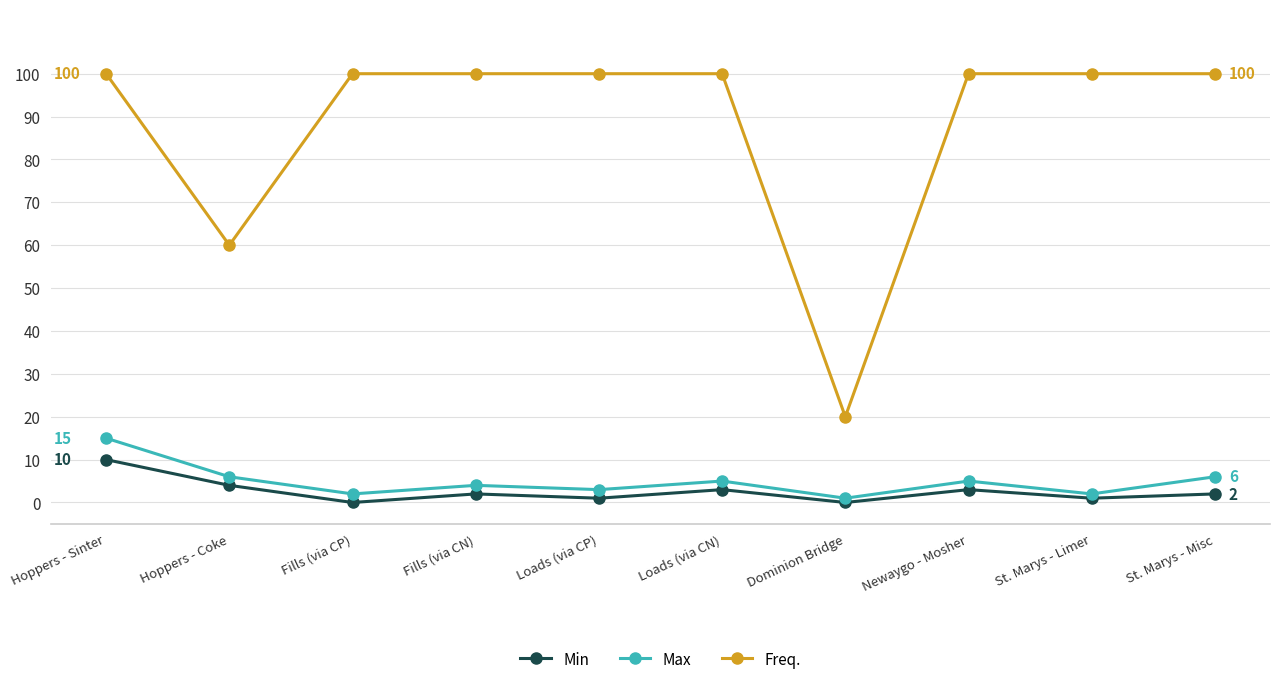

What position from the right is Hoppers - Sinter?

10